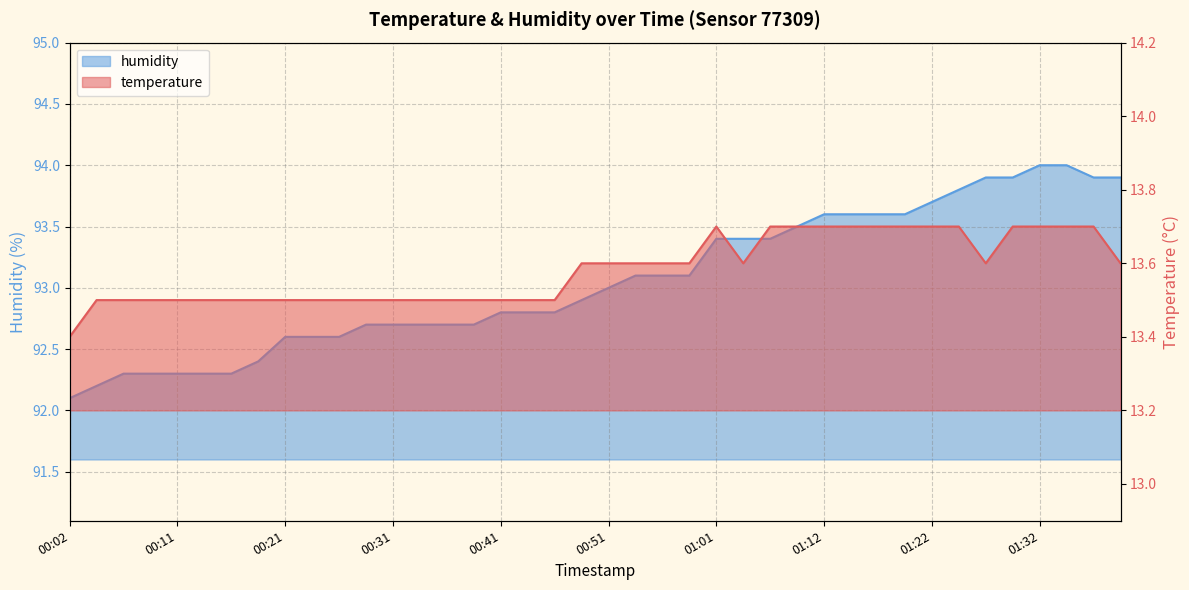

What is the value of the temperature point at the 38th from the left?

13.7